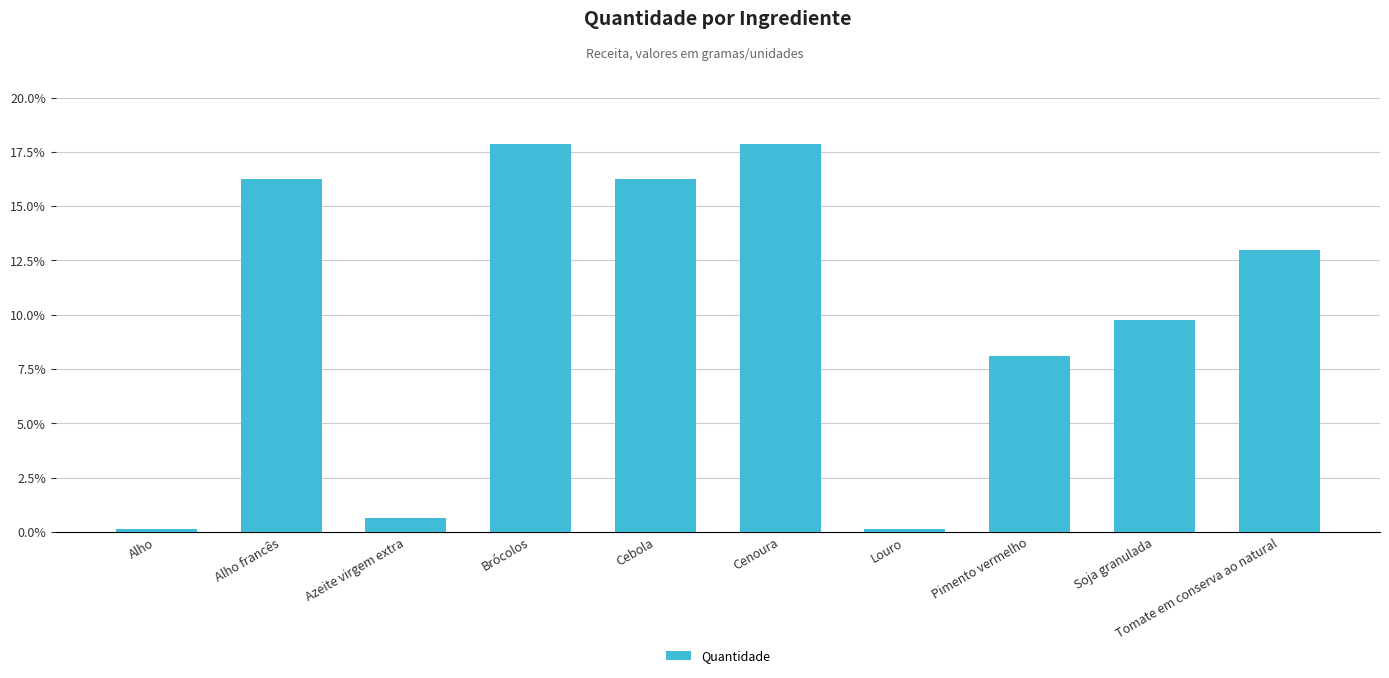

The value at Cenoura is 7.7. True or false?

False